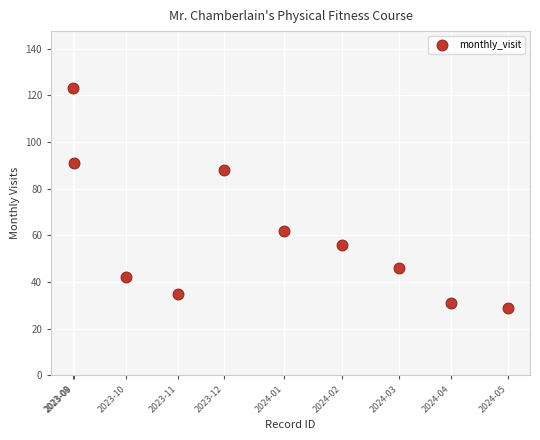

What is the average Y value?

60